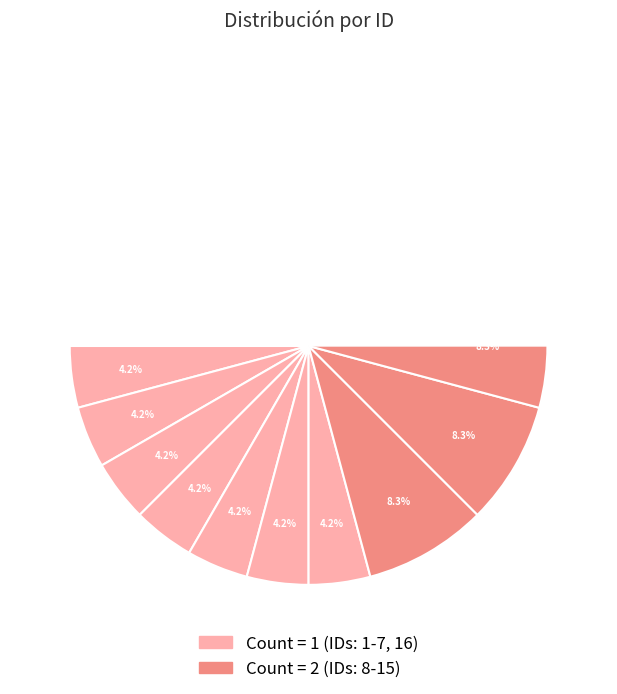

Count the number of slices in the pie.

16